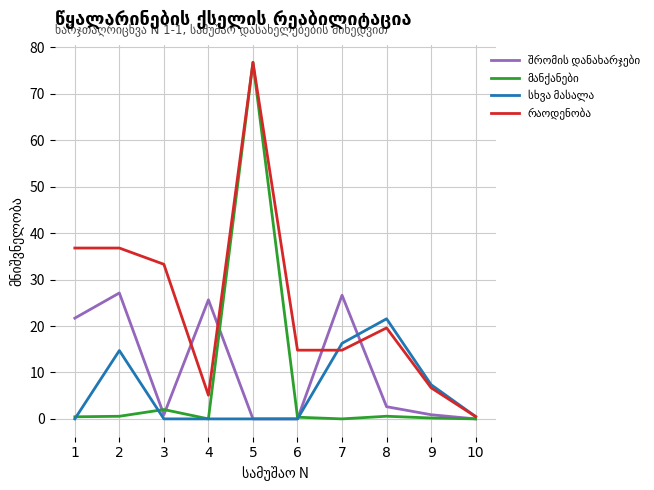

Is this an area chart (filled region under the line)?

No